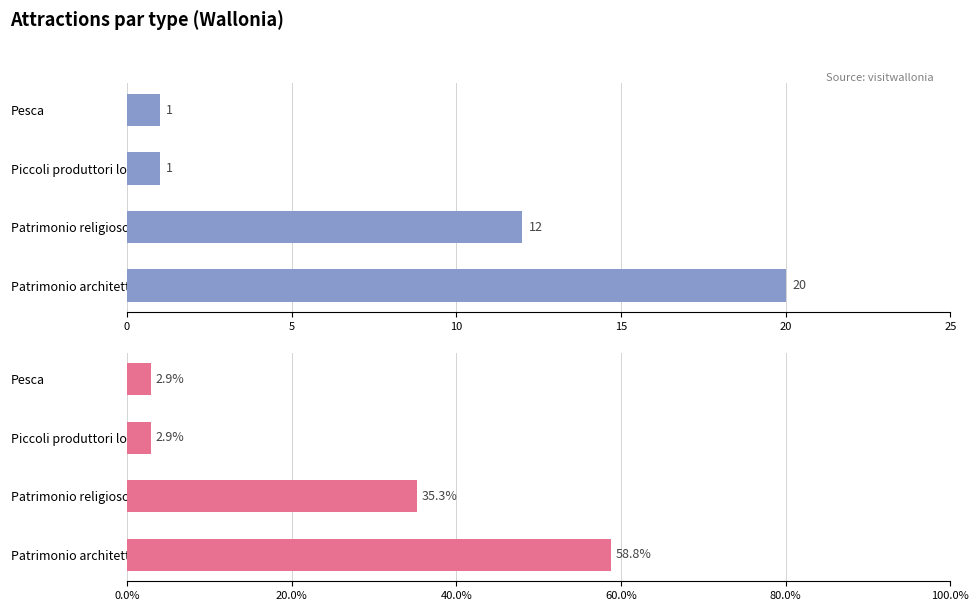

The value of Patrimonio religioso at Patrimonio religioso is 35.3. True or false?

True